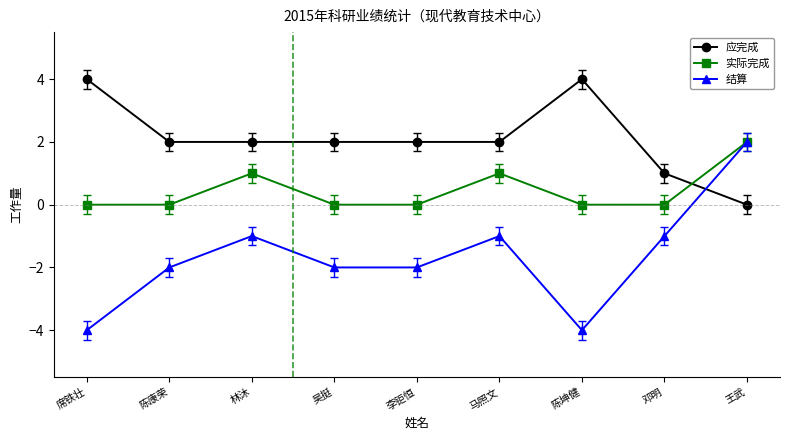

True or false: 应完成 and 实际完成 intersect in this chart.

True